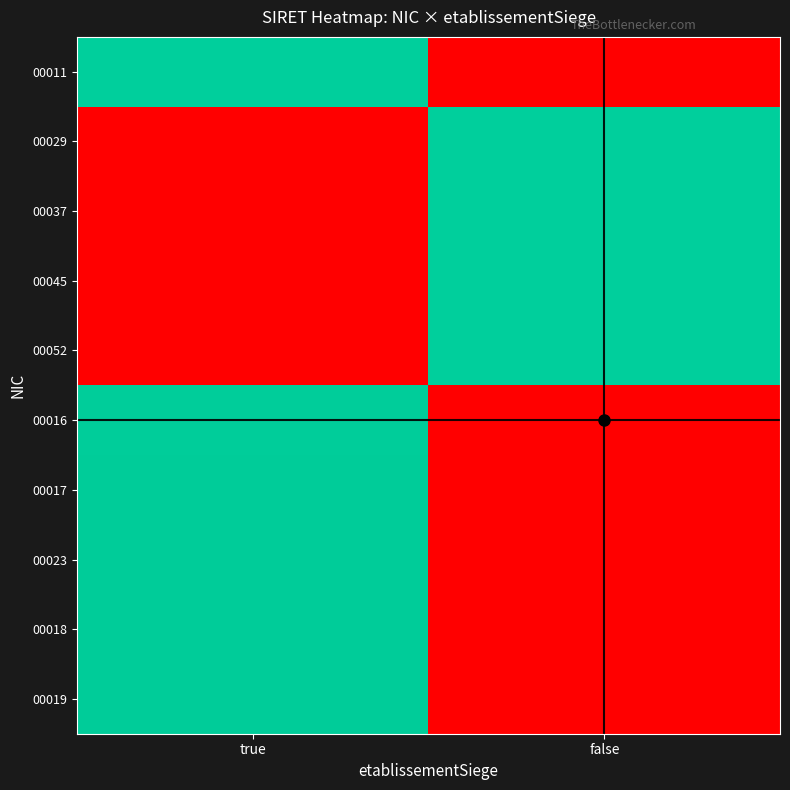

Count the number of categories in the chart.

2